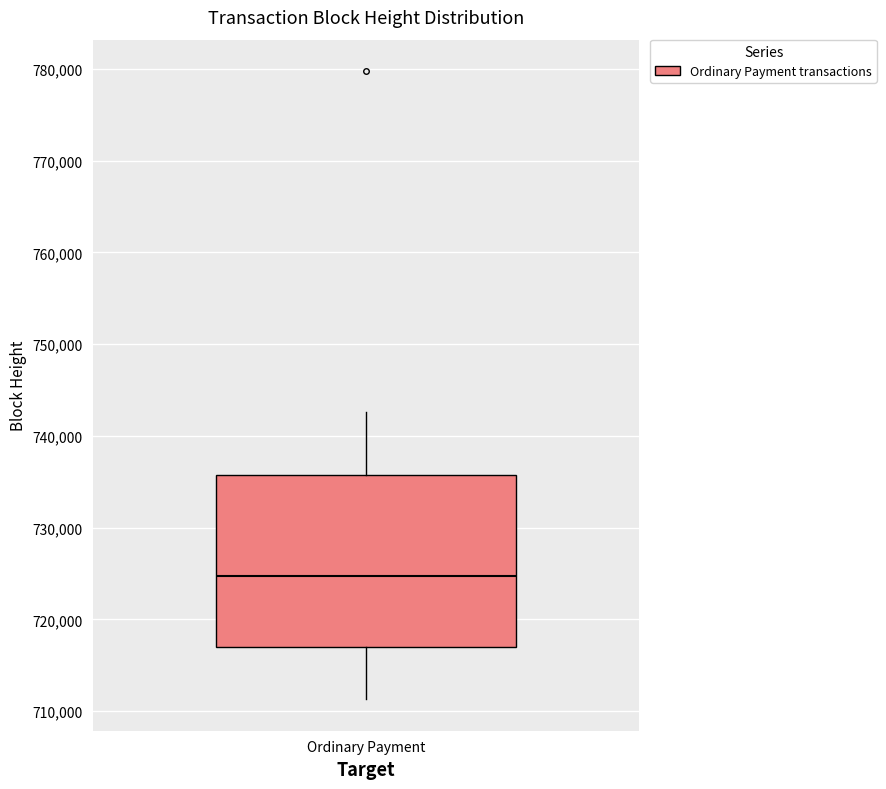

Read this box plot against the y-axis: the position of the median line, the range covered by the box, and the ends of both whiskers. The values are not printed on the chart, so give them approximately, as read against the axis.

median 725000, box 717000 to 736000, whiskers 711000 to 743000